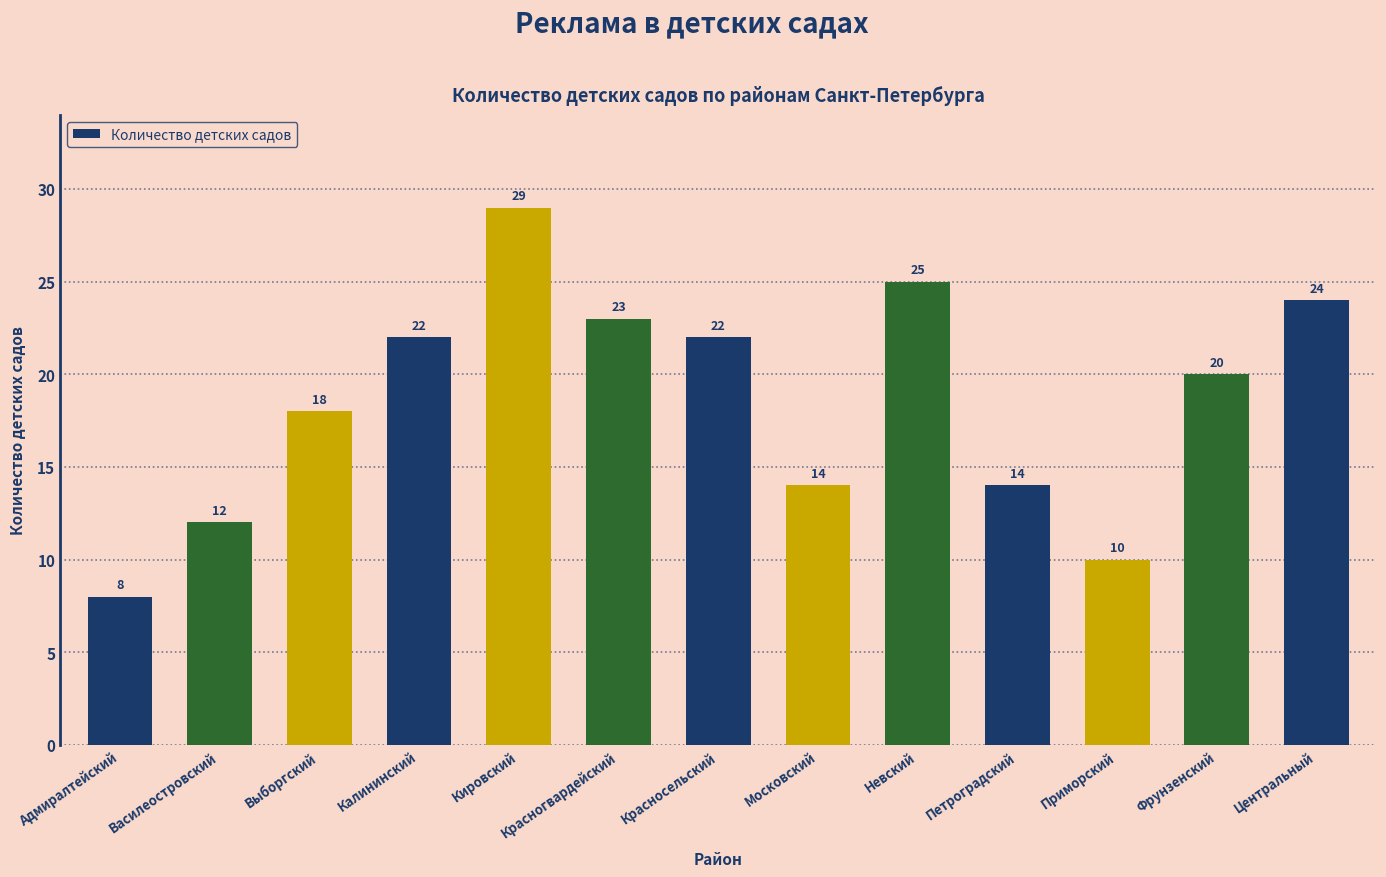

Is it true that the value at Приморский is 10?

True